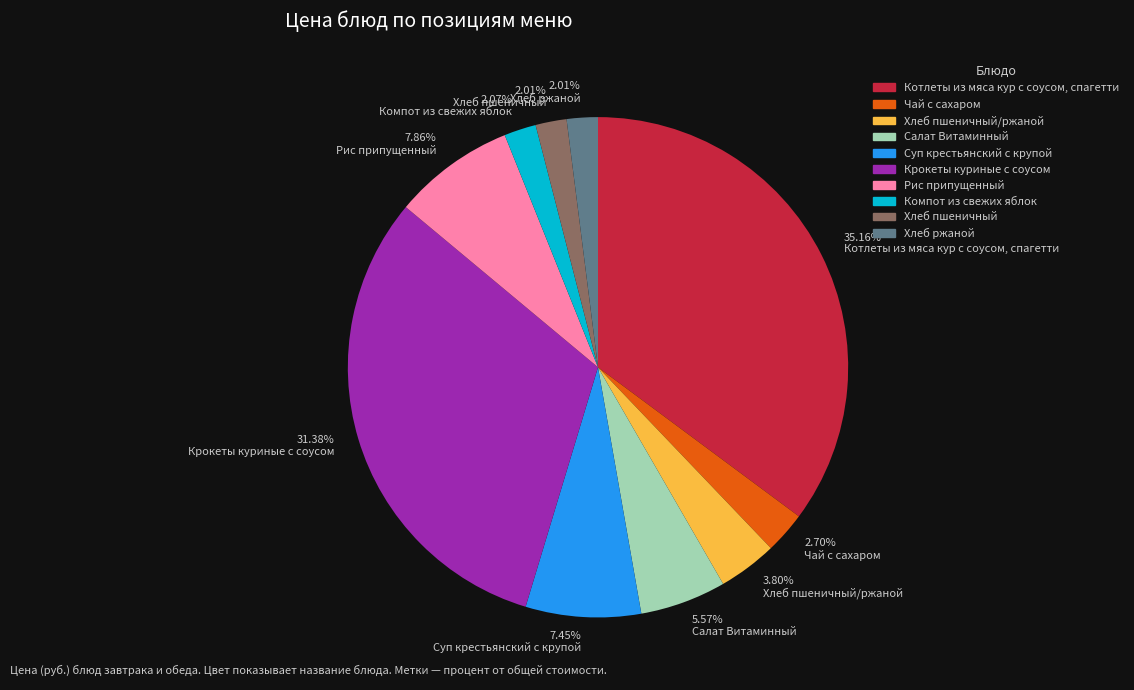

Between 5.57% Салат Витаминный and 31.38% Крокеты куриные с соусом, which is larger?

31.38% Крокеты куриные с соусом